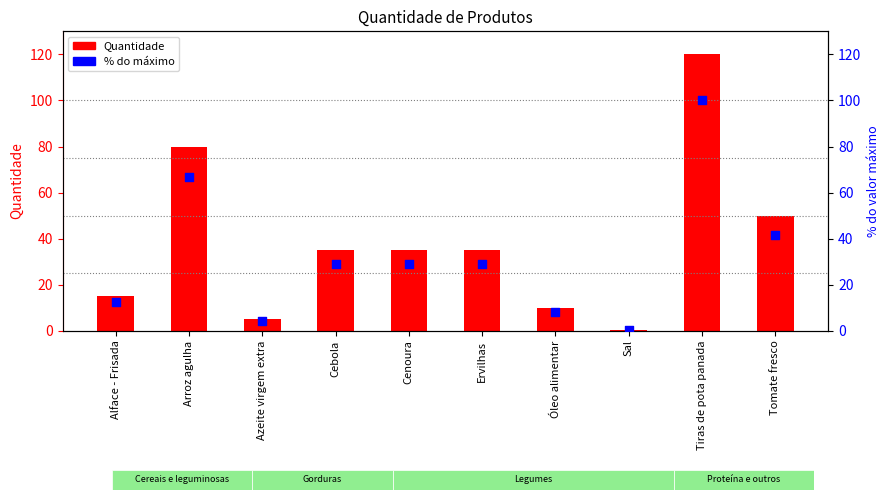

Which series reaches the maximum Y coordinate?

Quantidade